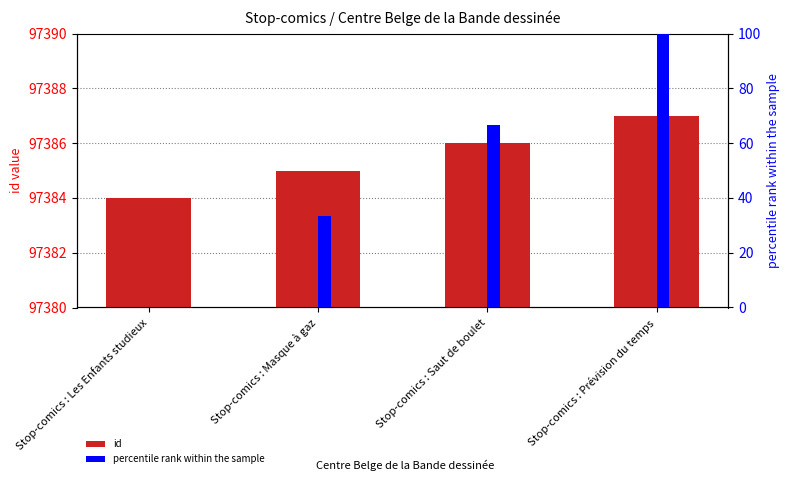

What position from the left is Stop-comics : Prévision du temps?

4